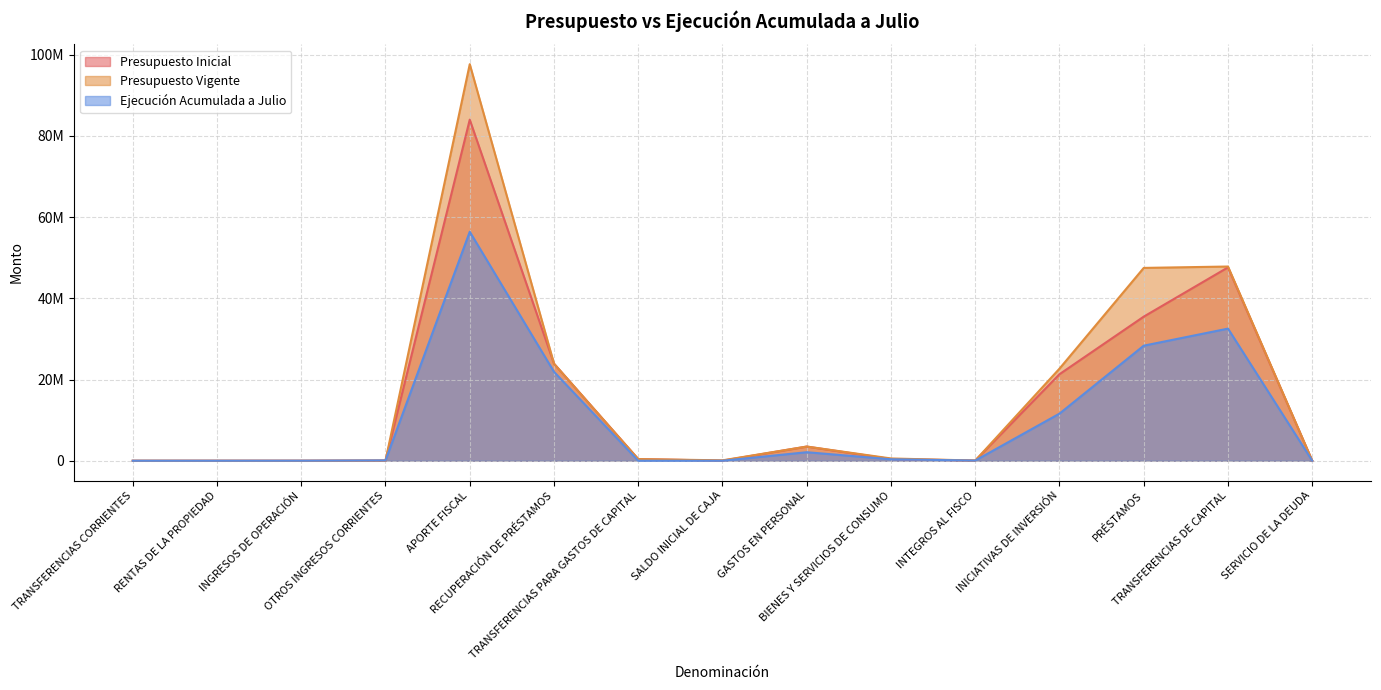

What is the maximum value shown in the chart?

97674788